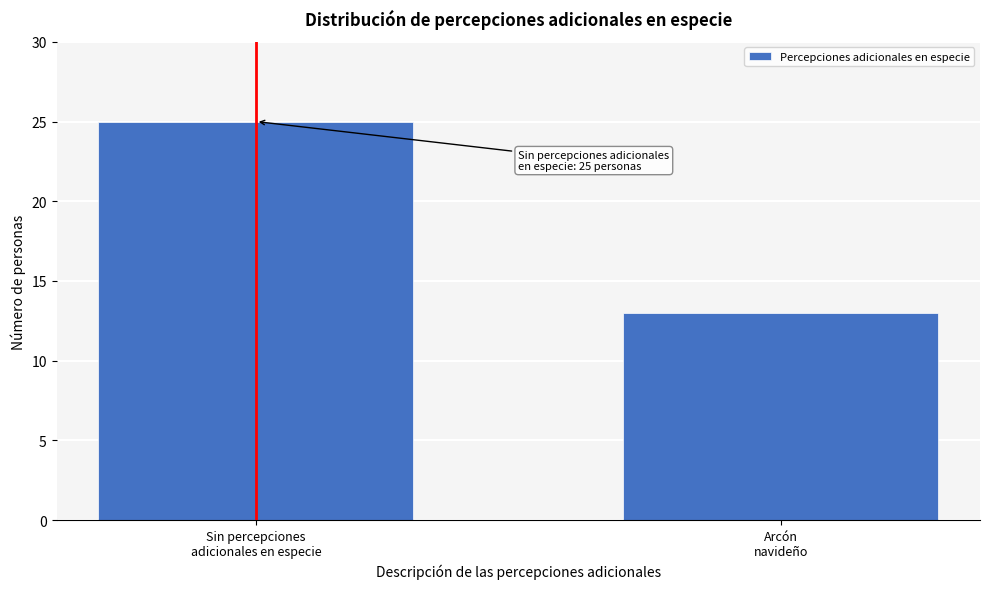

Reading left to right, list all the values displayed in this chart.

25	13